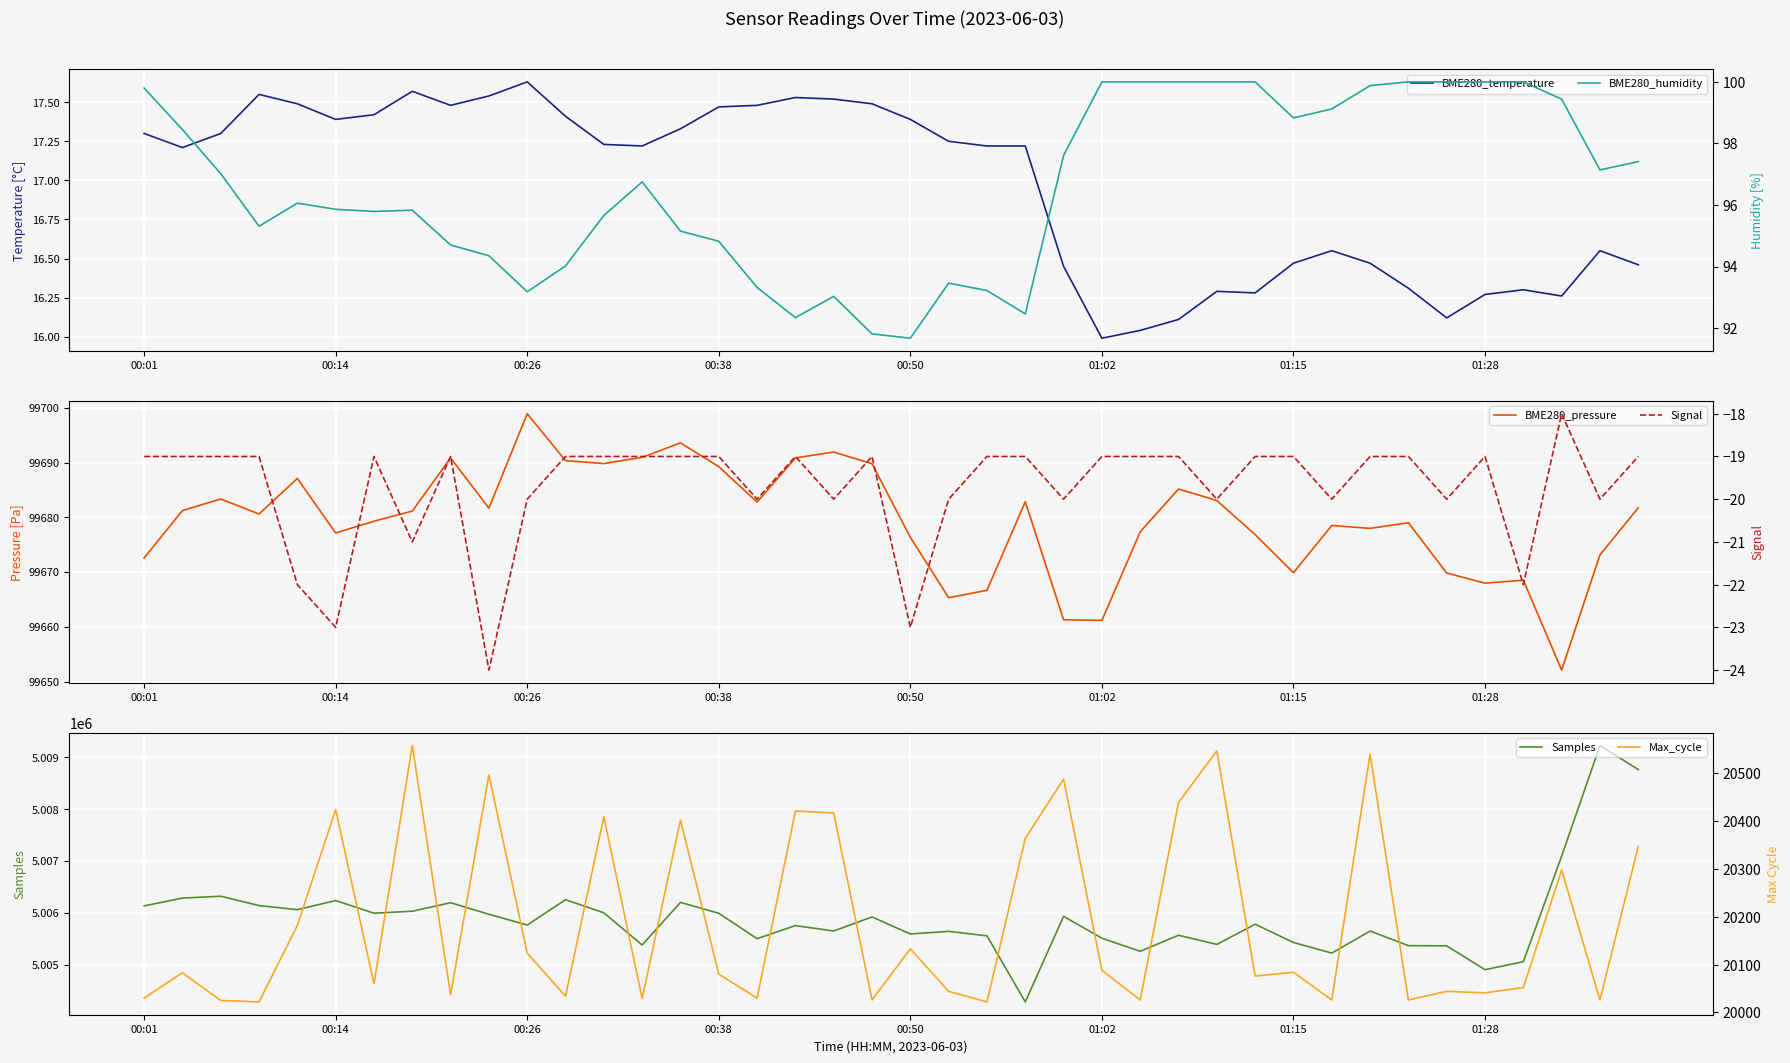

What is the highest value of the Samples series?

5009225